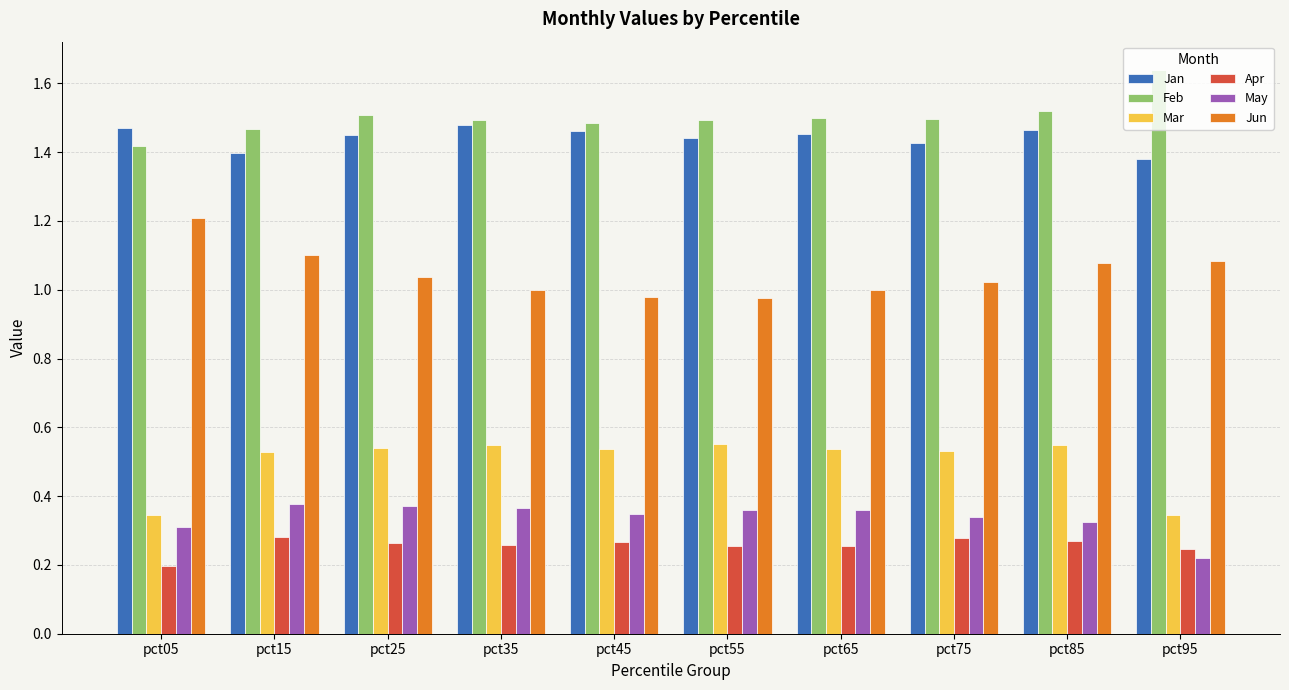

Which label corresponds to the largest value in the chart?

pct95